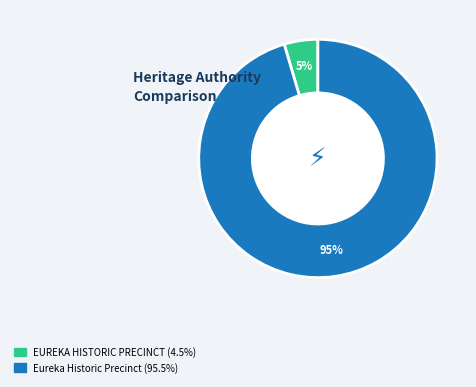

Does EUREKA HISTORIC PRECINCT represent more than half of the total?

No